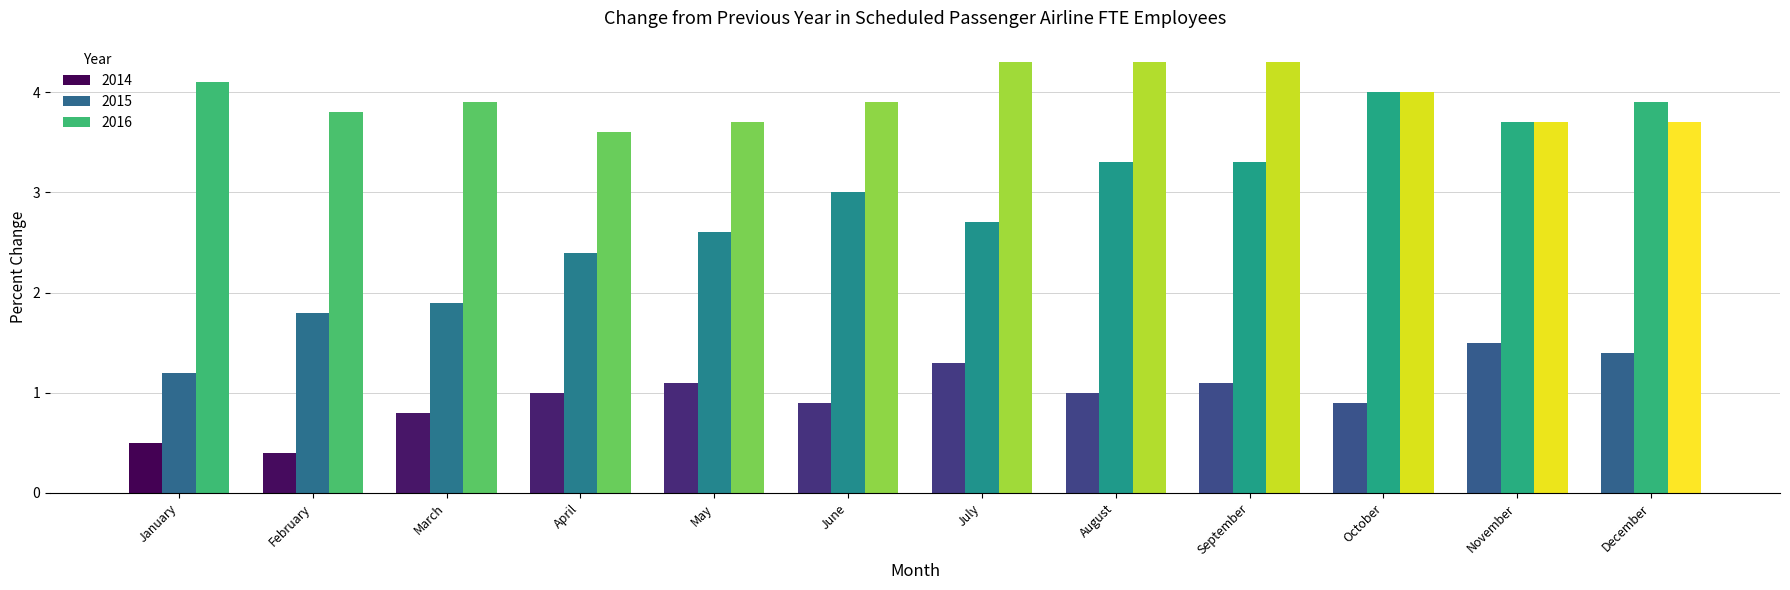

Rank the series by their average value, from lowest to highest.

2014, 2015, 2016